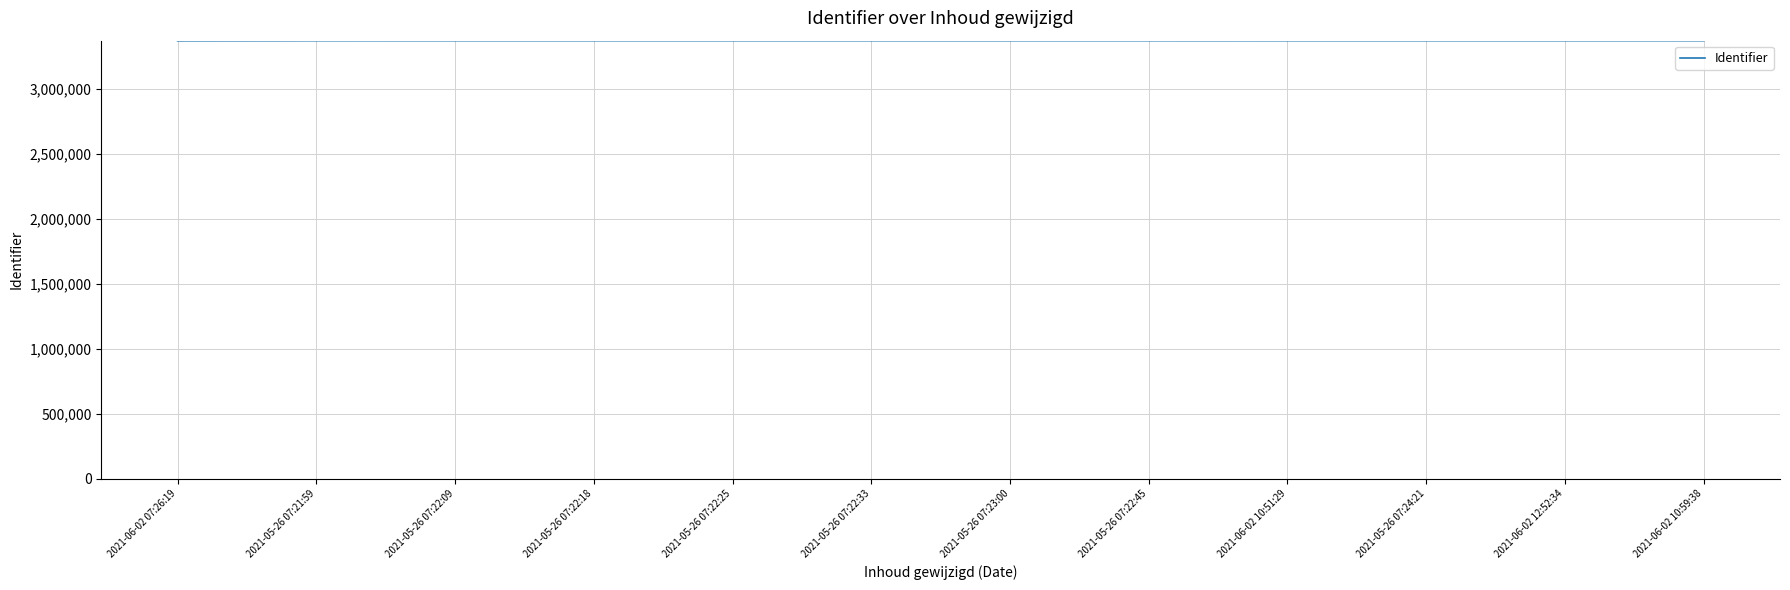

What is the difference between the maximum and second lowest values?

150